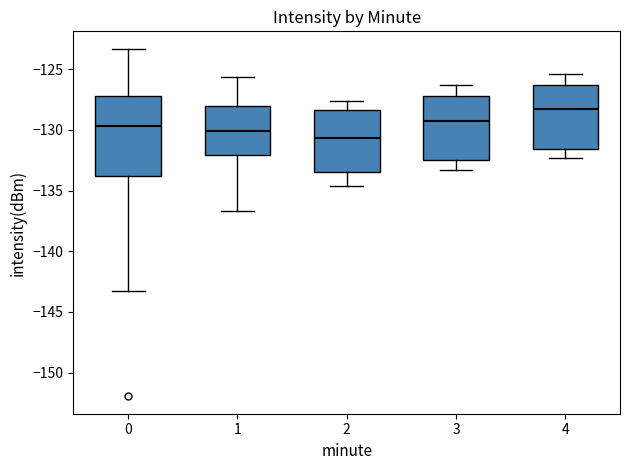

Reading left to right, transcribe this box plot: for each box, give where its median line is, the range the box spans, and where its two whiskers end, as read against the y-axis. The values are not printed on the chart, so give them approximately, as read against the axis.

0: median -129.5, box -134.0 to -127.0, whiskers -143.0 to -123.5
1: median -130.0, box -132.0 to -128.0, whiskers -136.5 to -125.5
2: median -130.5, box -133.5 to -128.5, whiskers -134.5 to -127.5
3: median -129.0, box -132.5 to -127.0, whiskers -133.5 to -126.5
4: median -128.0, box -131.5 to -126.5, whiskers -132.5 to -125.5